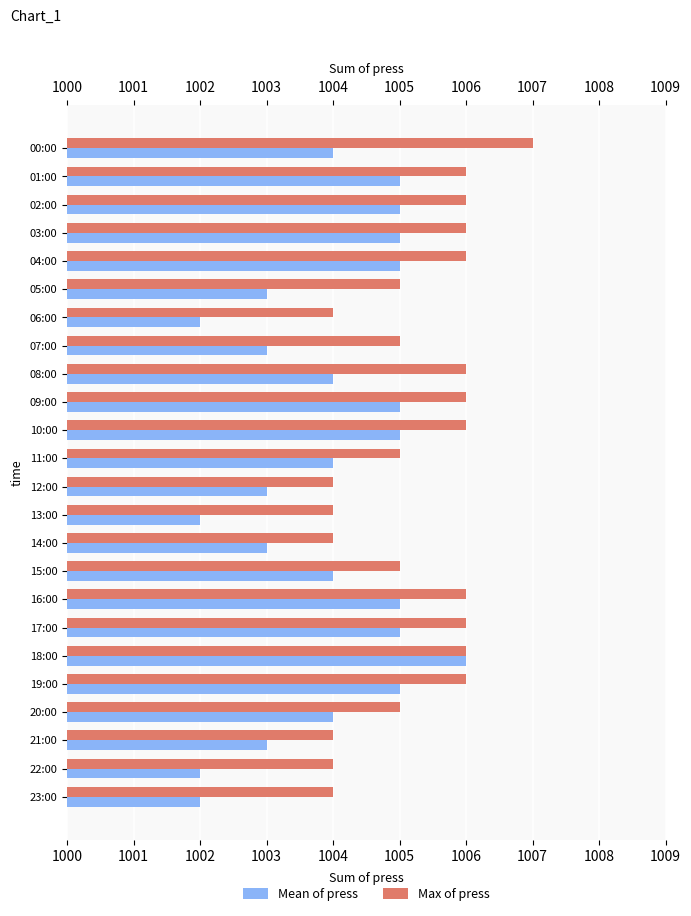

At 11:00, list the series in order from largest to smallest.

Max of press, Mean of press